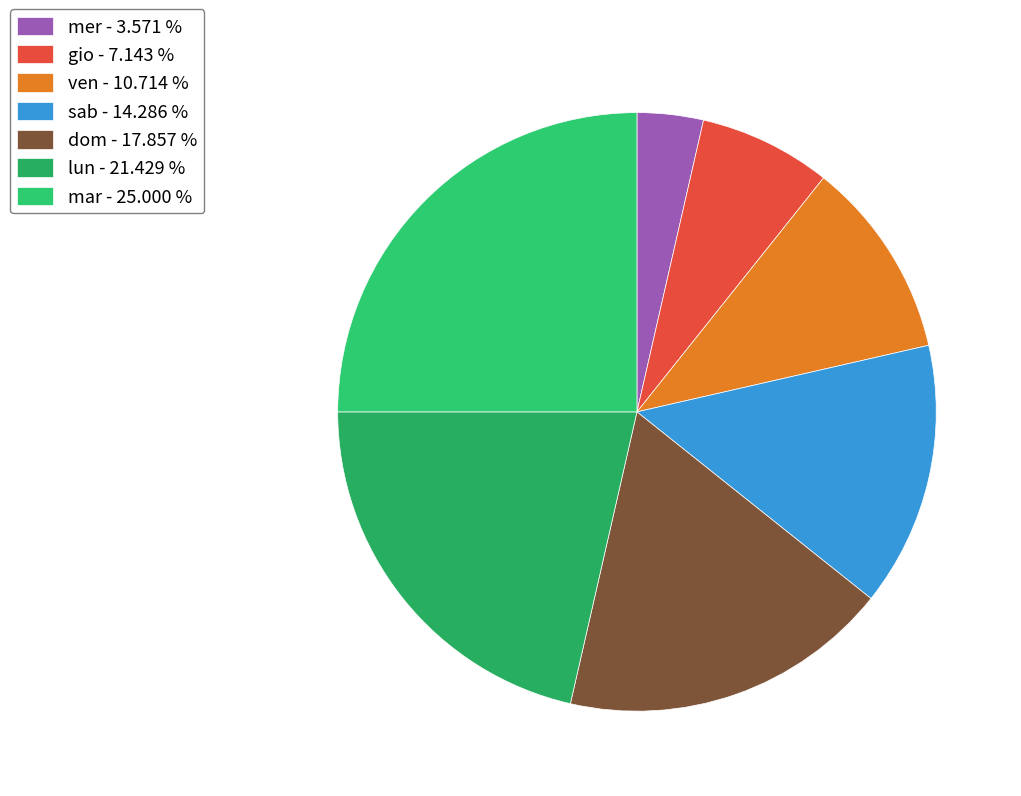

To the nearest percent, what portion does dom represent?

18%